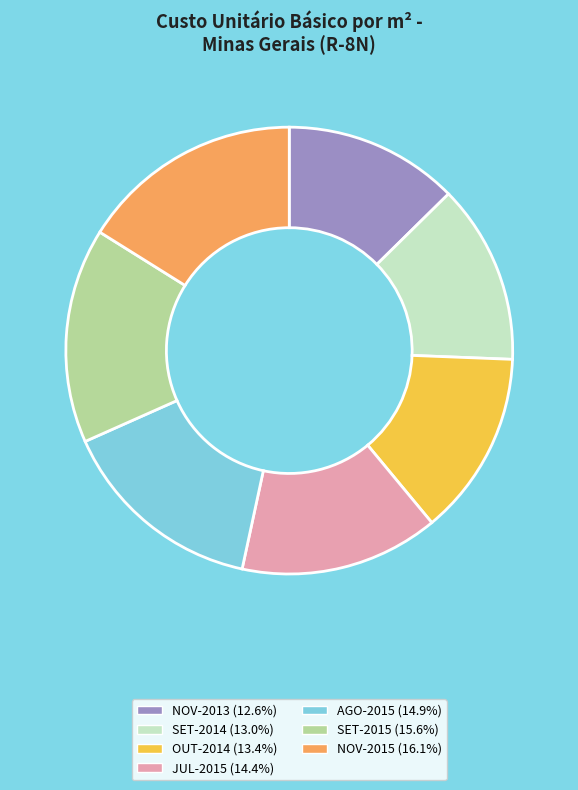

Is there any slice that represents more than half of the pie?

No